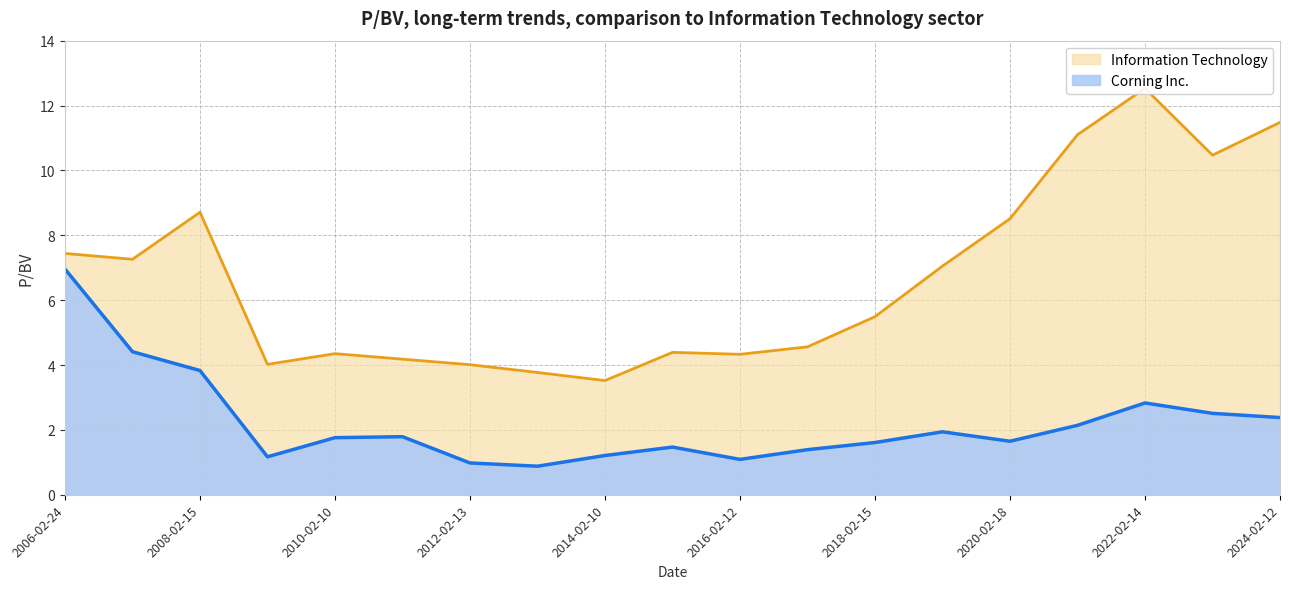

Rank the series by their average value, from lowest to highest.

Corning Inc., Information Technology